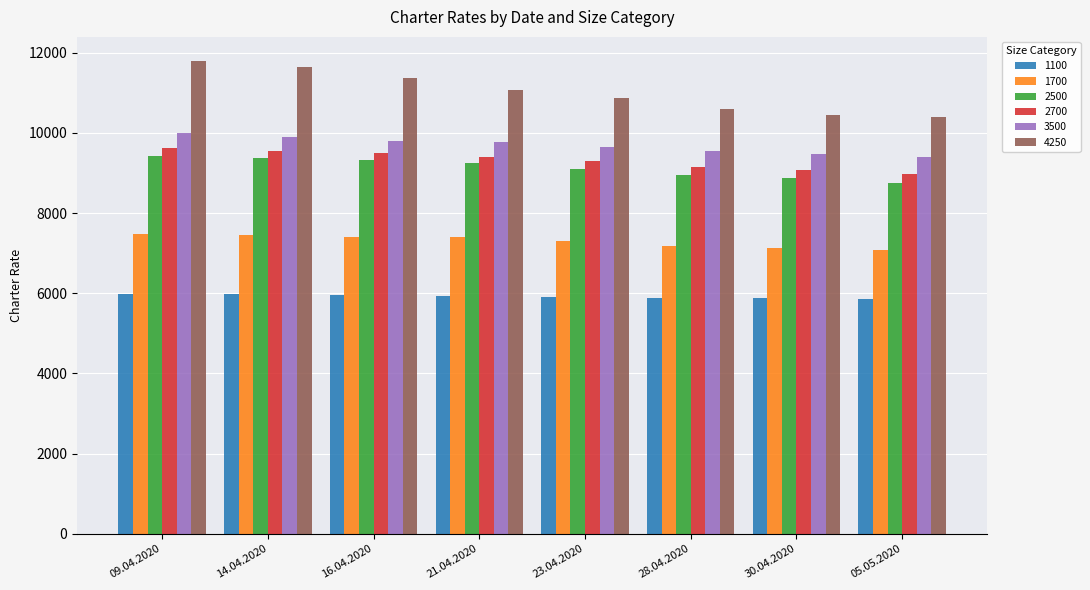

True or false: 4250 has a value of 10396 at 05.05.2020.

True